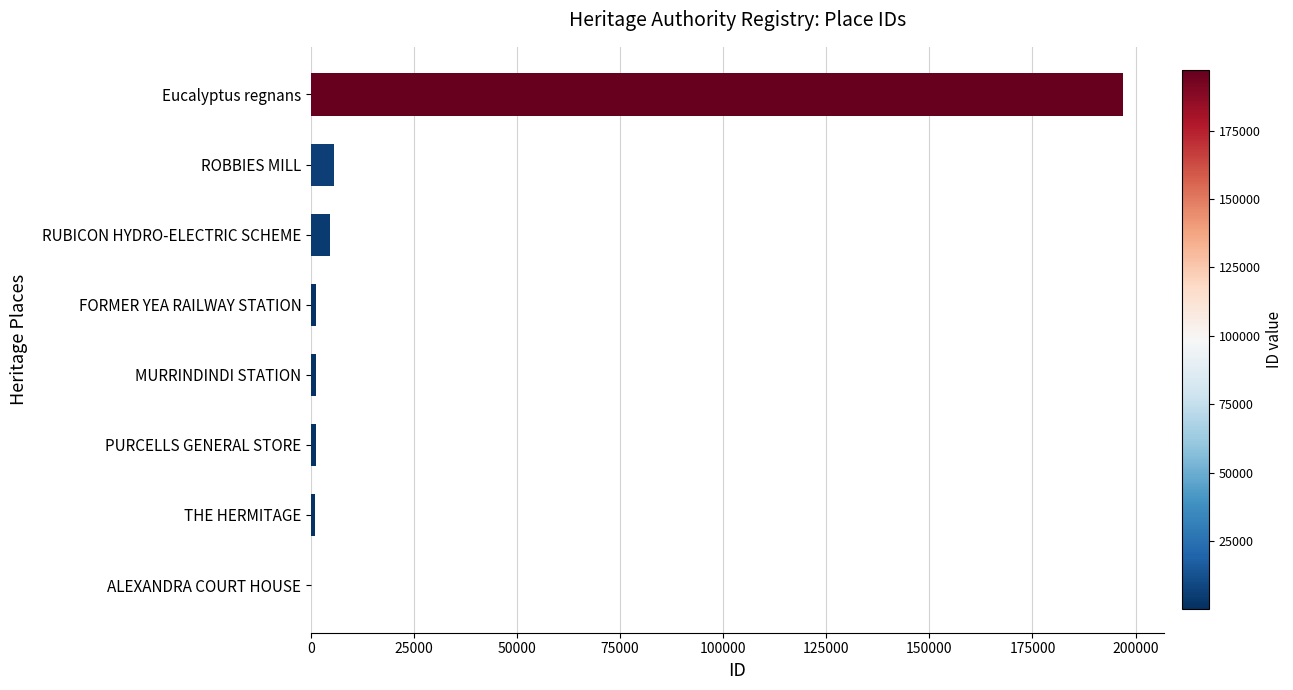

True or false: the data shows 5584 at ROBBIES MILL.

True